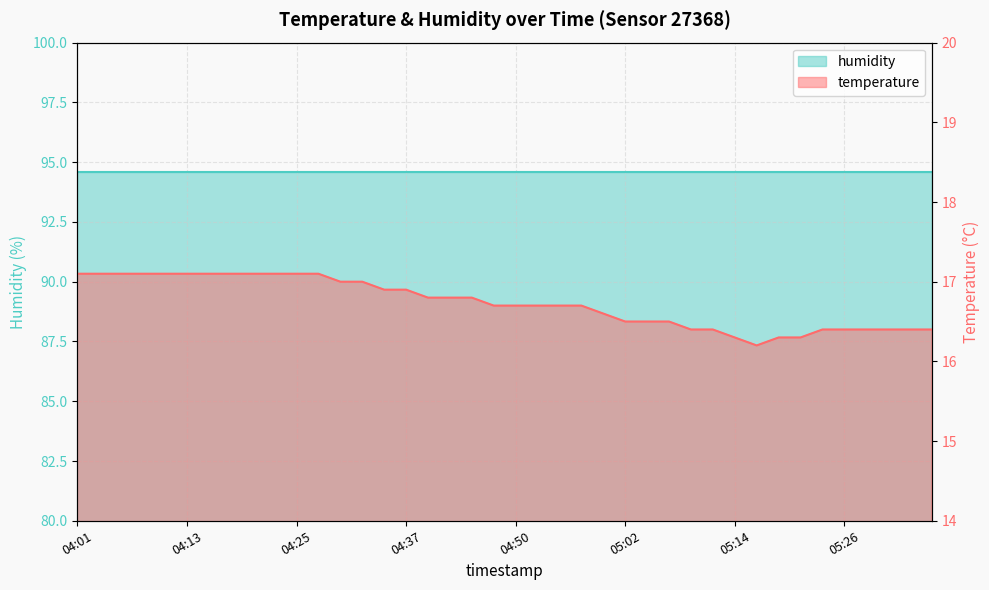

List the labels in order of value, smallest first.

05:16, 05:14, 05:19, 05:21, 05:09, 05:12, 05:24, 05:26, 05:29, 05:31, 05:33, 05:36, 05:02, 05:04, 05:07, 04:59, 04:47, 04:50, 04:52, 04:55, 04:57, 04:40, 04:42, 04:45, 04:35, 04:37, 04:30, 04:32, 04:01, 04:03, 04:06, 04:08, 04:11, 04:13, 04:15, 04:18, 04:20, 04:23, 04:25, 04:28